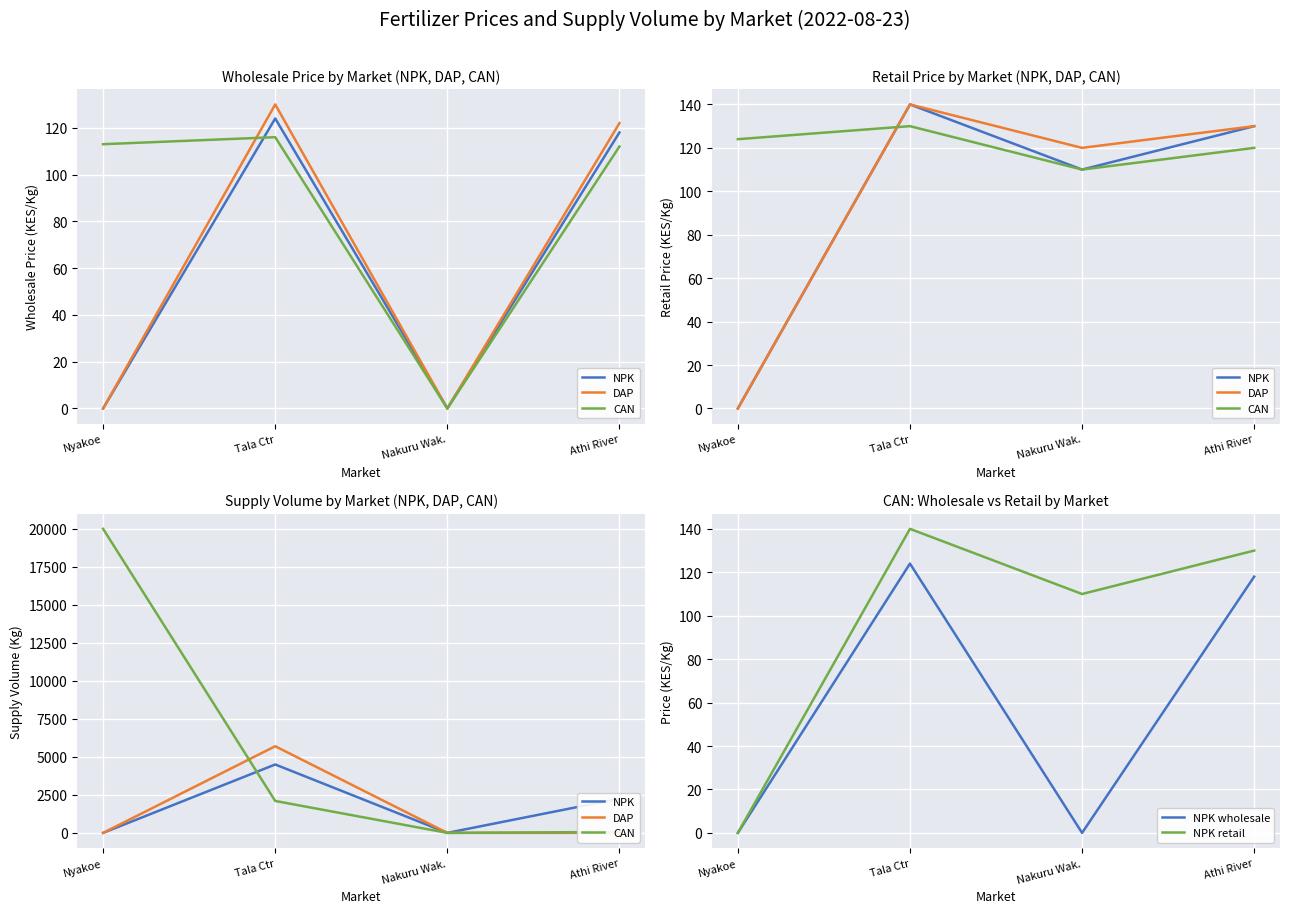

What is the greatest value displayed?

20000